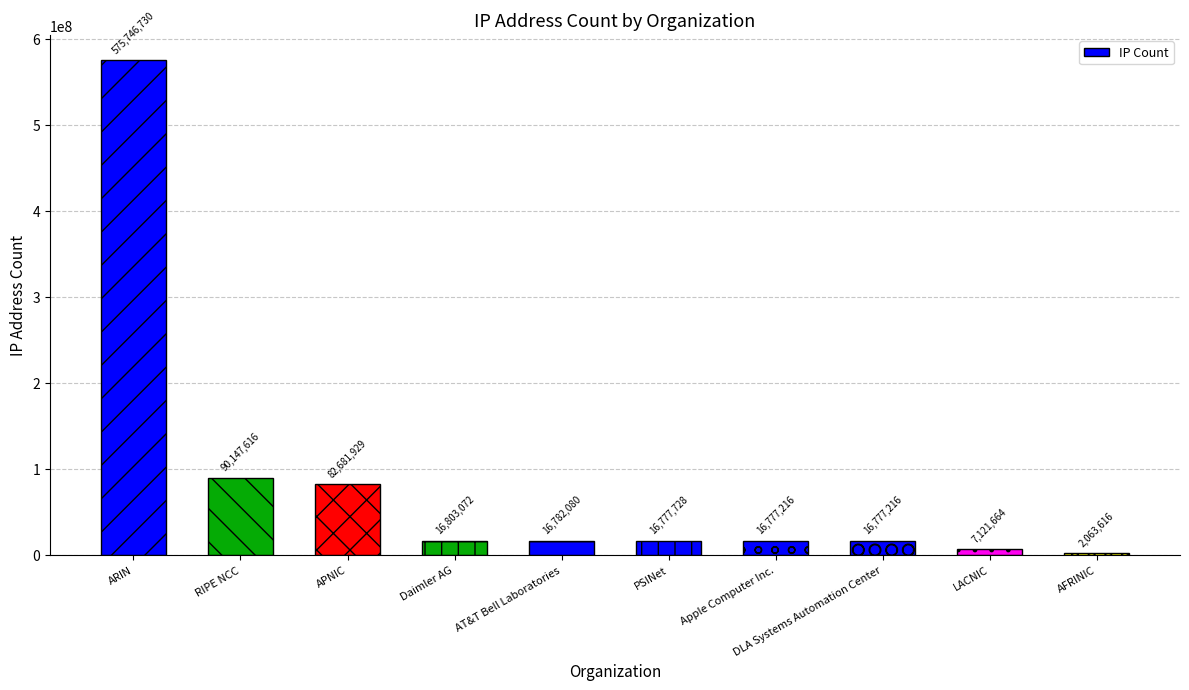

What is the smallest value displayed?

2063616